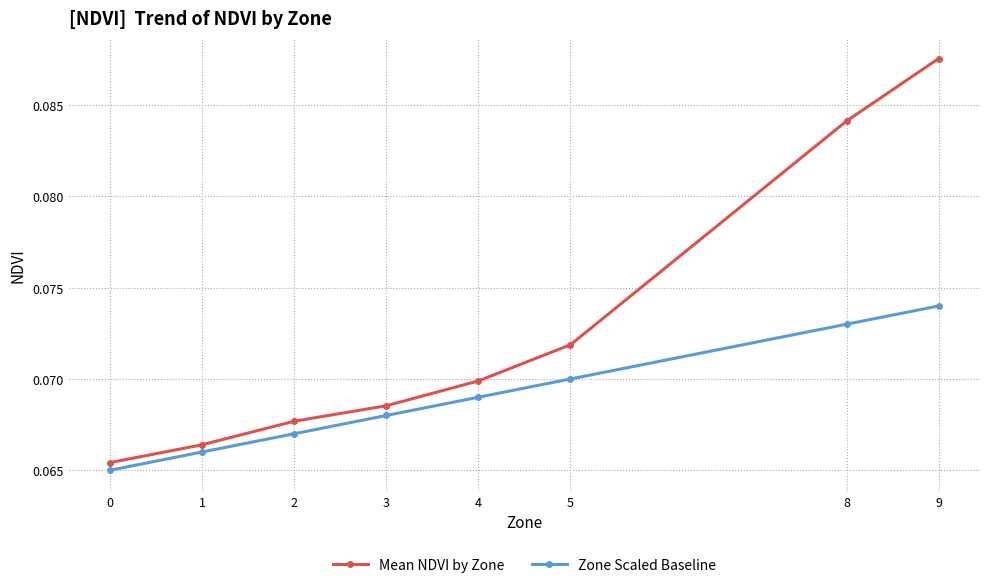

At how many categories does at least one series exceed 0?

8